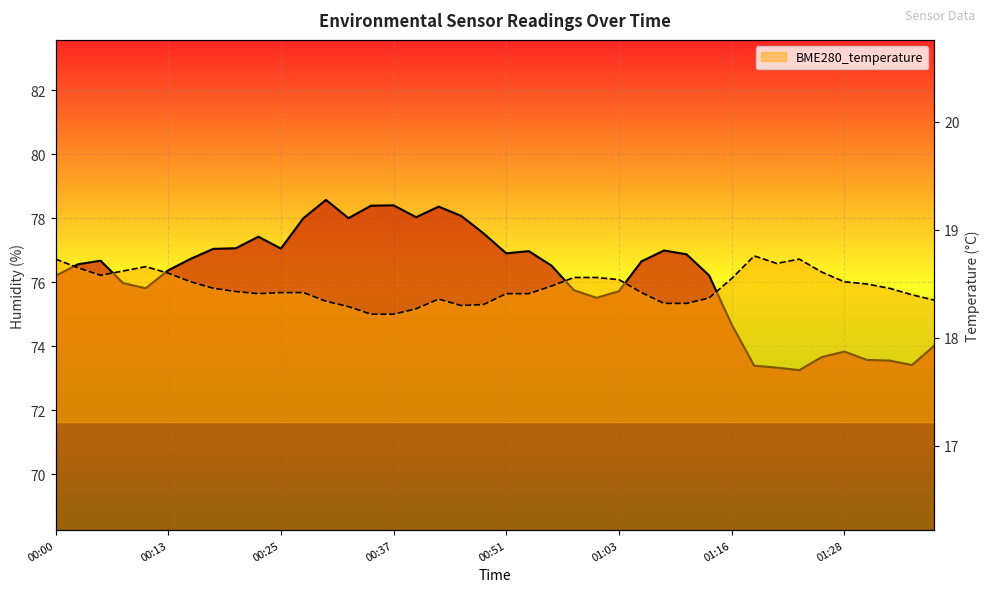

What is the difference between the maximum and minimum values in the BME280_humidity series?

5.3